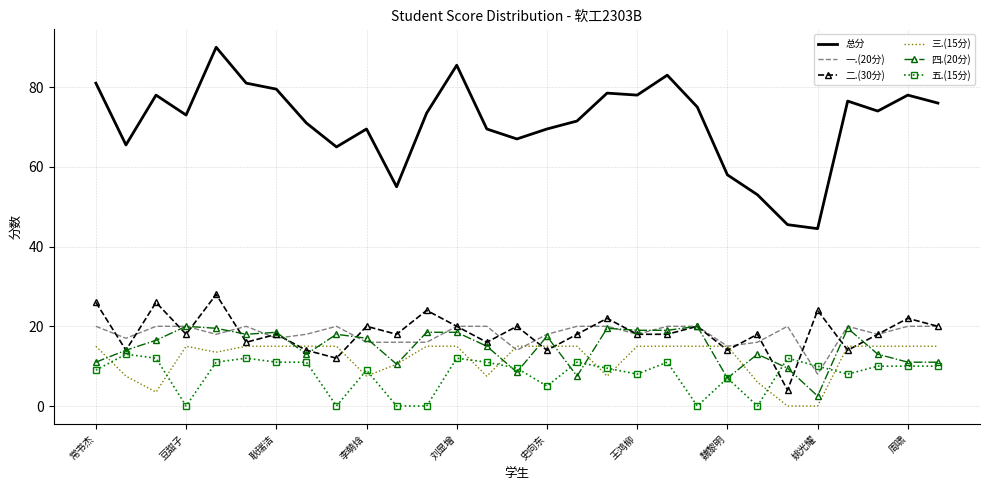

Which series has the largest range (max minus min)?

总分